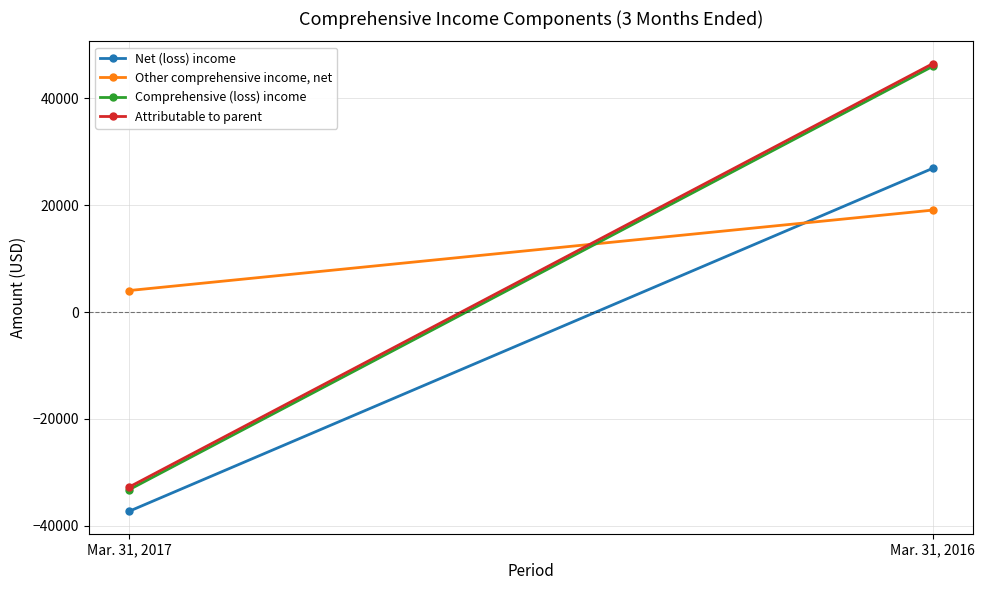

Which series has the largest total across all categories?

Other comprehensive income, net